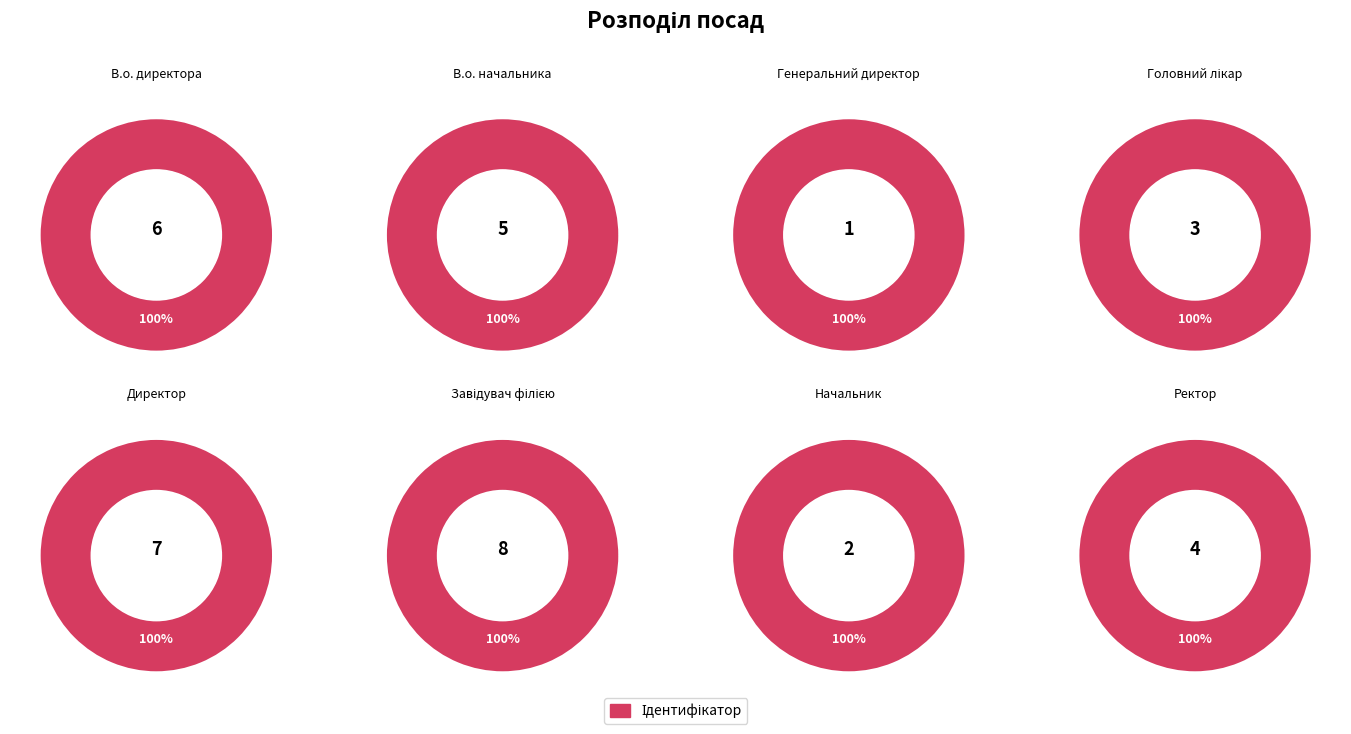

Approximately how many times larger is the value at Директор compared to Завідувач філією?

0.9